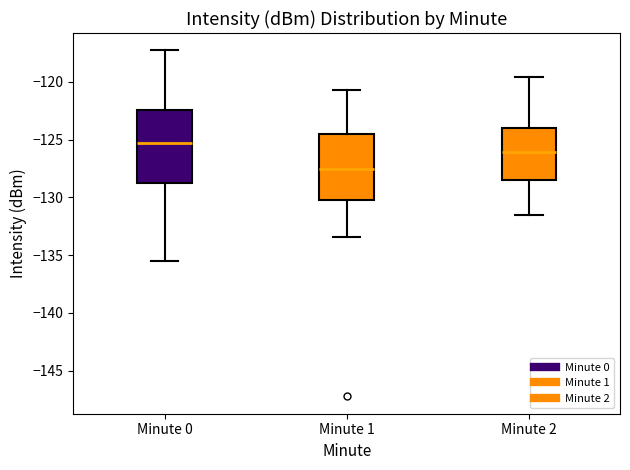

Reading left to right, transcribe this box plot: for each box, give where its median line is, the range the box spans, and where its two whiskers end, as read against the y-axis. The values are not printed on the chart, so give them approximately, as read against the axis.

Minute 0: median -125.5, box -129.0 to -122.5, whiskers -135.5 to -117.5
Minute 1: median -127.5, box -130.0 to -124.5, whiskers -133.5 to -120.5
Minute 2: median -126.0, box -128.5 to -124.0, whiskers -131.5 to -119.5